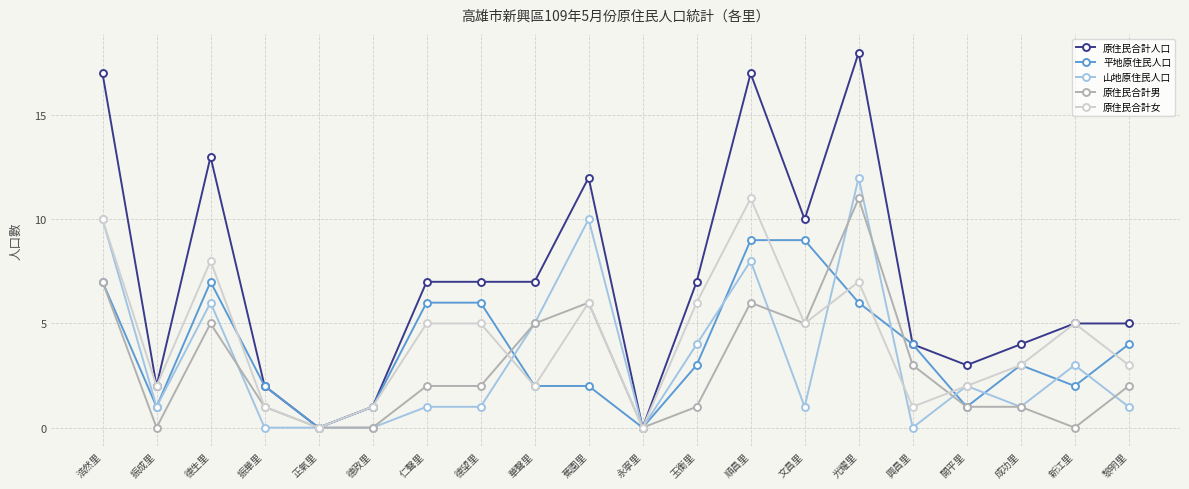

Reading left to right, transcribe all the data shown in this chart.

原住民合計人口: 浩然里=17	振成里=2	德生里=13	振華里=2	正氣里=0	德政里=1	仁聲里=7	德望里=7	華聲里=7	蕉園里=12	永寧里=0	玉衡里=7	順昌里=17	文昌里=10	光耀里=18	興昌里=4	開平里=3	成功里=4	新江里=5	黎明里=5
平地原住民人口: 浩然里=7	振成里=1	德生里=7	振華里=2	正氣里=0	德政里=1	仁聲里=6	德望里=6	華聲里=2	蕉園里=2	永寧里=0	玉衡里=3	順昌里=9	文昌里=9	光耀里=6	興昌里=4	開平里=1	成功里=3	新江里=2	黎明里=4
山地原住民人口: 浩然里=10	振成里=1	德生里=6	振華里=0	正氣里=0	德政里=0	仁聲里=1	德望里=1	華聲里=5	蕉園里=10	永寧里=0	玉衡里=4	順昌里=8	文昌里=1	光耀里=12	興昌里=0	開平里=2	成功里=1	新江里=3	黎明里=1
原住民合計男: 浩然里=7	振成里=0	德生里=5	振華里=1	正氣里=0	德政里=0	仁聲里=2	德望里=2	華聲里=5	蕉園里=6	永寧里=0	玉衡里=1	順昌里=6	文昌里=5	光耀里=11	興昌里=3	開平里=1	成功里=1	新江里=0	黎明里=2
原住民合計女: 浩然里=10	振成里=2	德生里=8	振華里=1	正氣里=0	德政里=1	仁聲里=5	德望里=5	華聲里=2	蕉園里=6	永寧里=0	玉衡里=6	順昌里=11	文昌里=5	光耀里=7	興昌里=1	開平里=2	成功里=3	新江里=5	黎明里=3